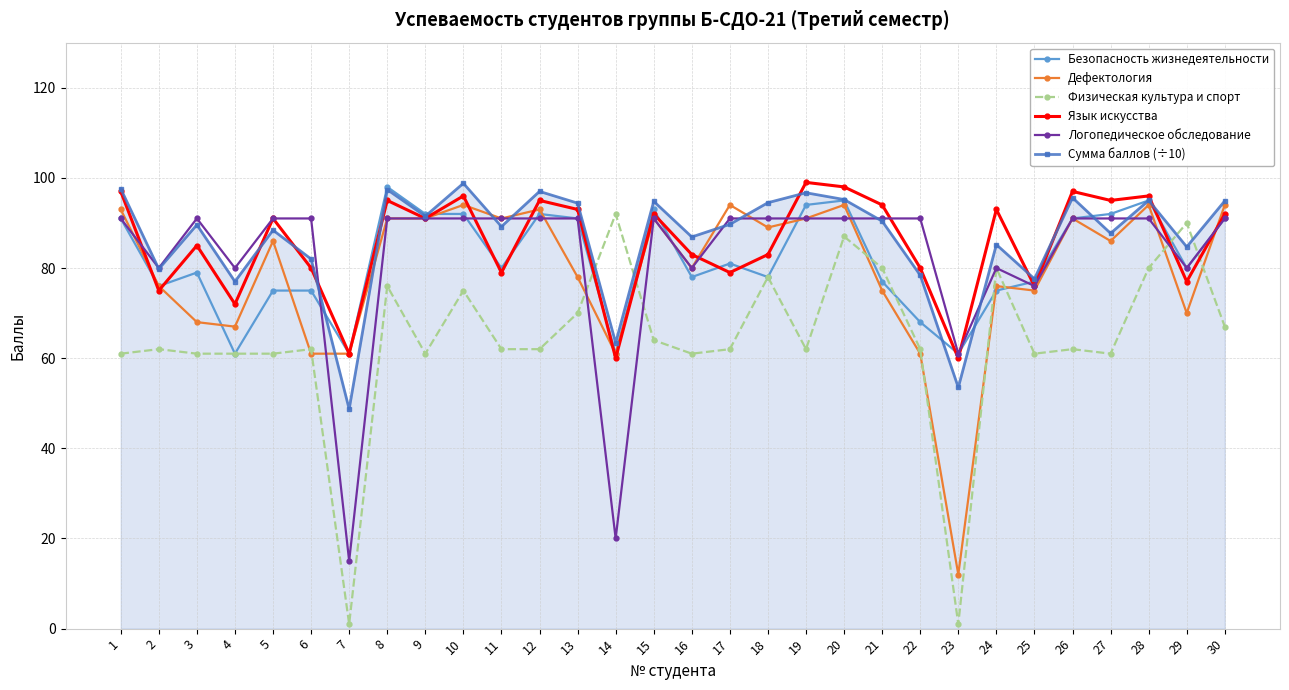

After their last crossing, which series has the higher values: Дефектология or Физическая культура и спорт?

Дефектология